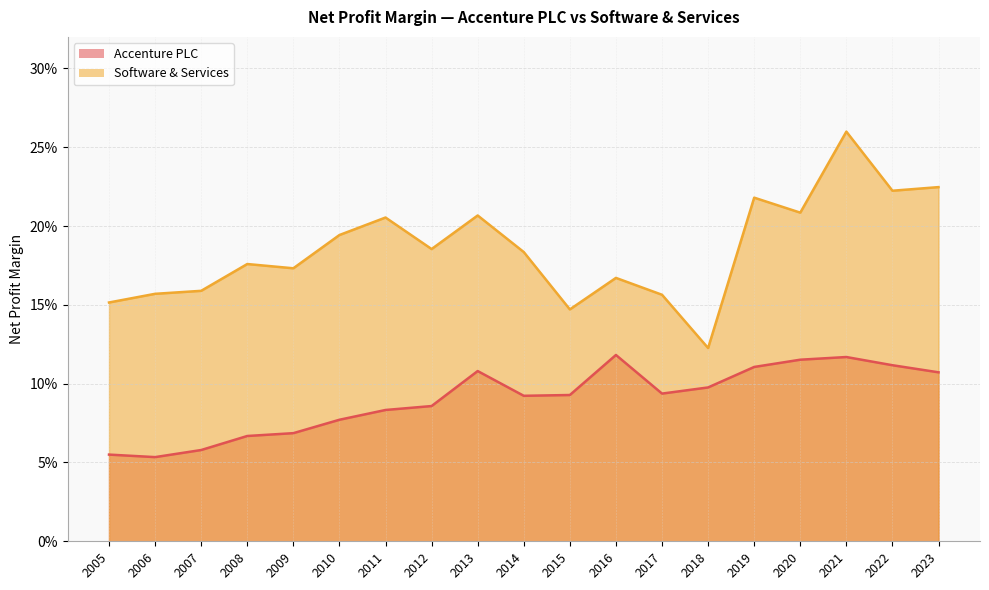

What is the difference between the second highest and minimum values in the Software & Services series?

0.1